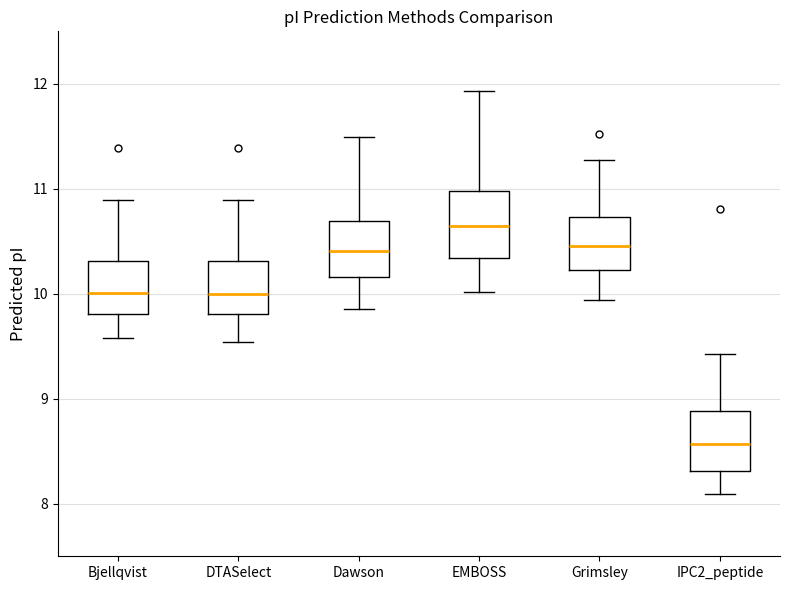

Reading left to right, transcribe this box plot: for each box, give where its median line is, the range the box spans, and where its two whiskers end, as read against the y-axis. The values are not printed on the chart, so give them approximately, as read against the axis.

Bjellqvist: median 10.0, box 9.8 to 10.3, whiskers 9.6 to 10.9
DTASelect: median 10.0, box 9.8 to 10.3, whiskers 9.5 to 10.9
Dawson: median 10.4, box 10.2 to 10.7, whiskers 9.9 to 11.5
EMBOSS: median 10.6, box 10.3 to 11.0, whiskers 10.0 to 11.9
Grimsley: median 10.5, box 10.2 to 10.7, whiskers 9.9 to 11.3
IPC2_peptide: median 8.6, box 8.3 to 8.9, whiskers 8.1 to 9.4